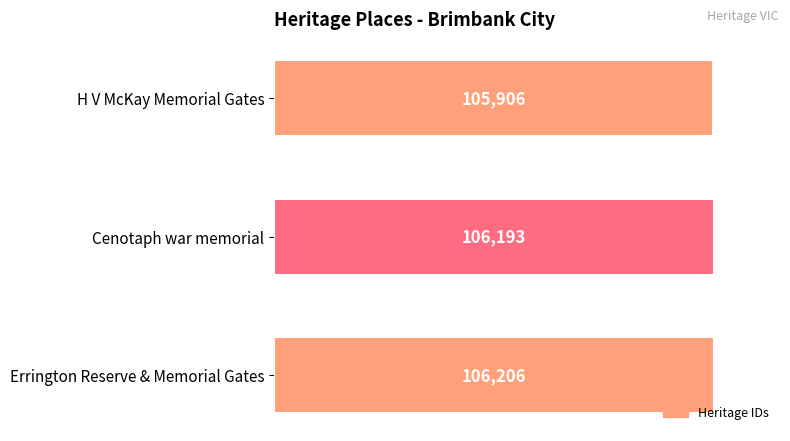

Reading top to bottom, what are all the values shown in this chart?

H V McKay Memorial Gates=105906	Cenotaph war memorial=106193	Errington Reserve & Memorial Gates=106206